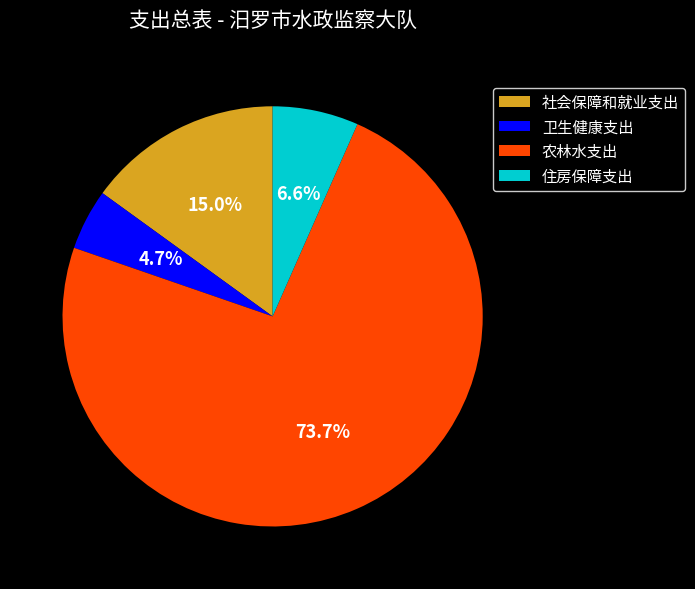

How many segments does this pie chart have?

4